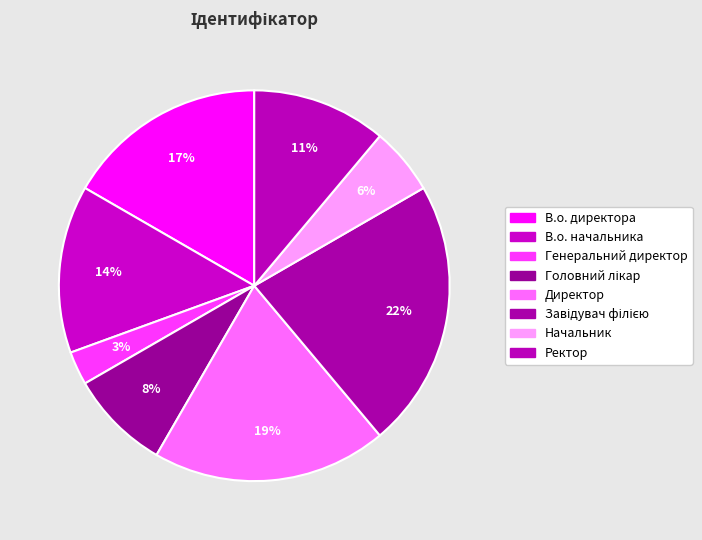

What percentage is NOT represented by Головний лікар?

91.7%